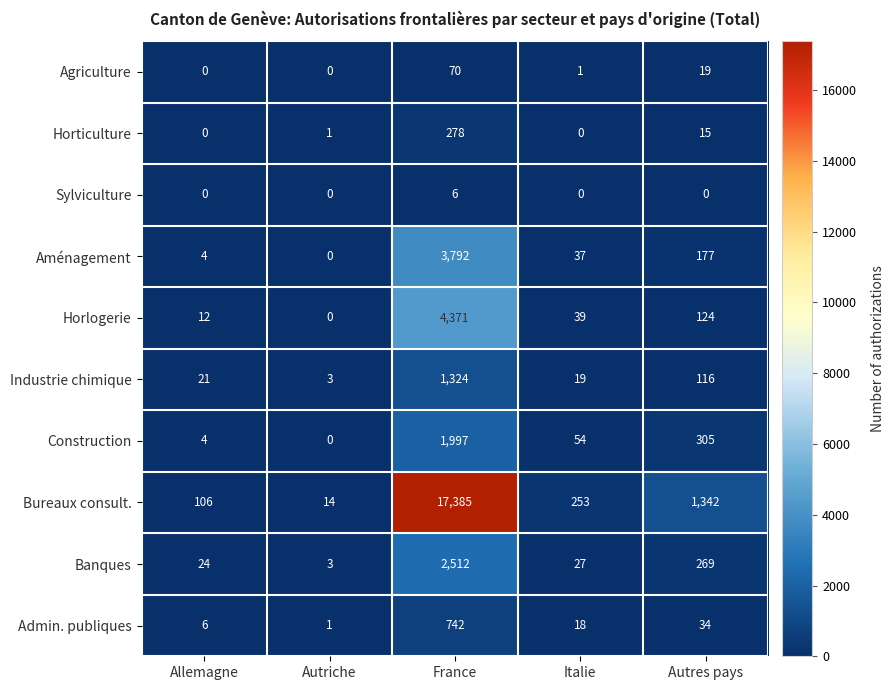

True or false: Admin. publiques has a value of 18 at Italie.

True